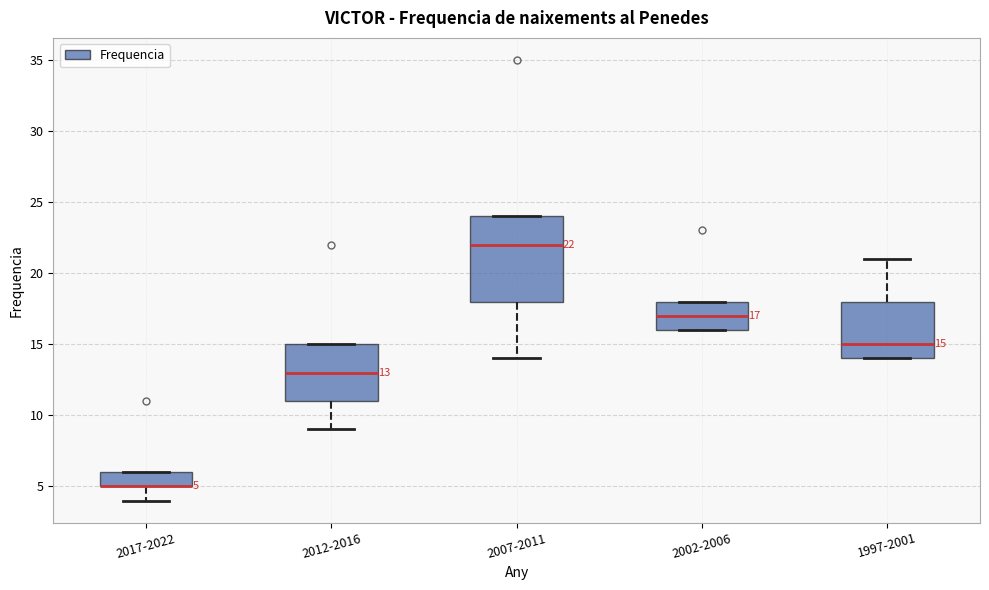

Which box is the tallest, from its lower edge to its upper edge?

2007-2011